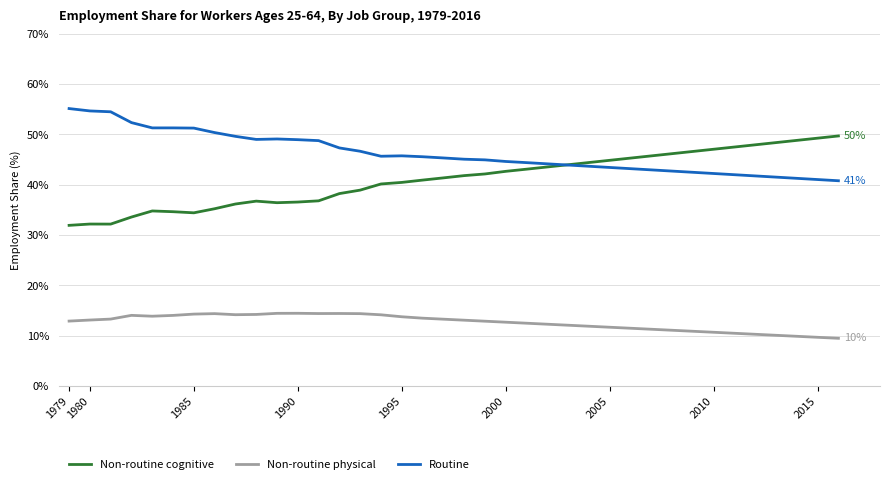

Which series has the largest total across all categories?

Routine